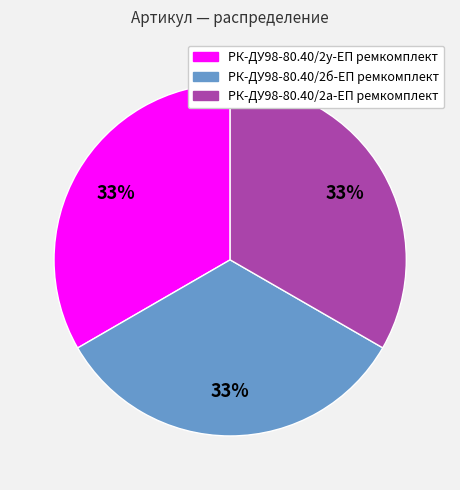

To the nearest percent, what is the average slice percentage?

33%